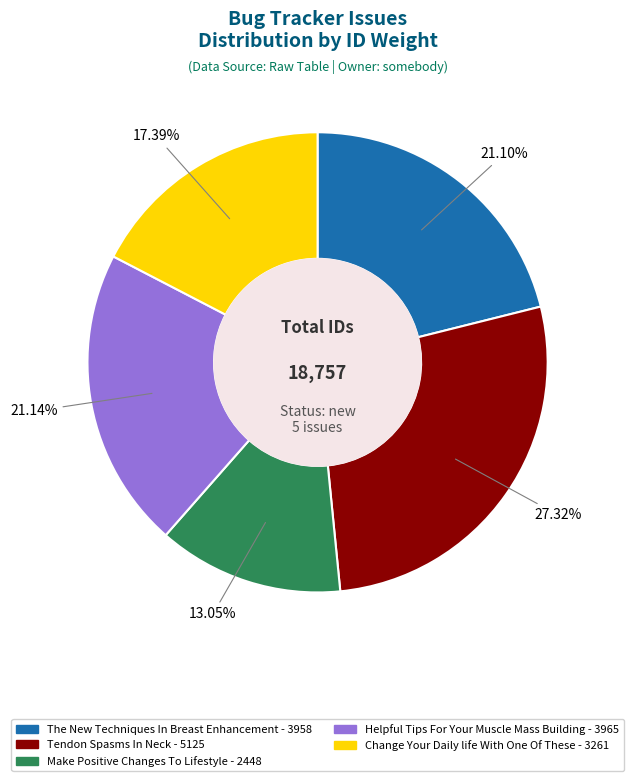

Which category has the smallest portion of the pie?

Make Positive Changes To Lifestyle